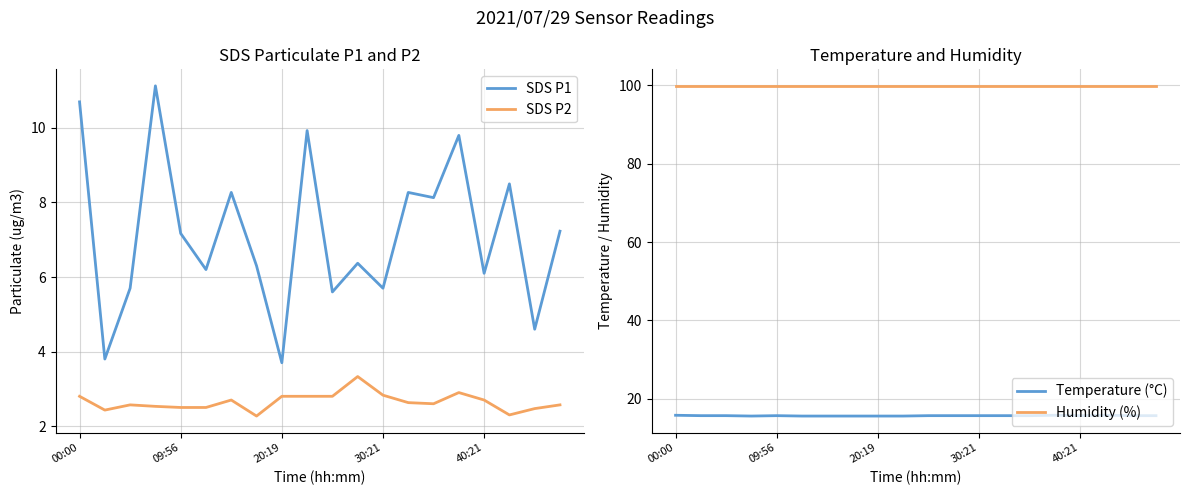

Reading left to right, extract all data points from this chart.

SDS P1: 10.7	3.8	5.7	11.1	7.2	6.2	8.3	6.3	3.7	9.9	5.6	6.4	5.7	8.3	8.1	9.8	6.1	8.5	4.6	7.2
SDS P2: 2.8	2.4	2.6	2.5	2.5	2.5	2.7	2.3	2.8	2.8	2.8	3.3	2.8	2.6	2.6	2.9	2.7	2.3	2.5	2.6
Temperature (°C): 15.8	15.7	15.7	15.6	15.7	15.6	15.6	15.6	15.6	15.6	15.7	15.7	15.7	15.7	15.7	15.8	15.7	15.8	15.7	15.7
Humidity (%): 99.9	99.9	99.9	99.9	99.9	99.9	99.9	99.9	99.9	99.9	99.9	99.9	99.9	99.9	99.9	99.9	99.9	99.9	99.9	99.9